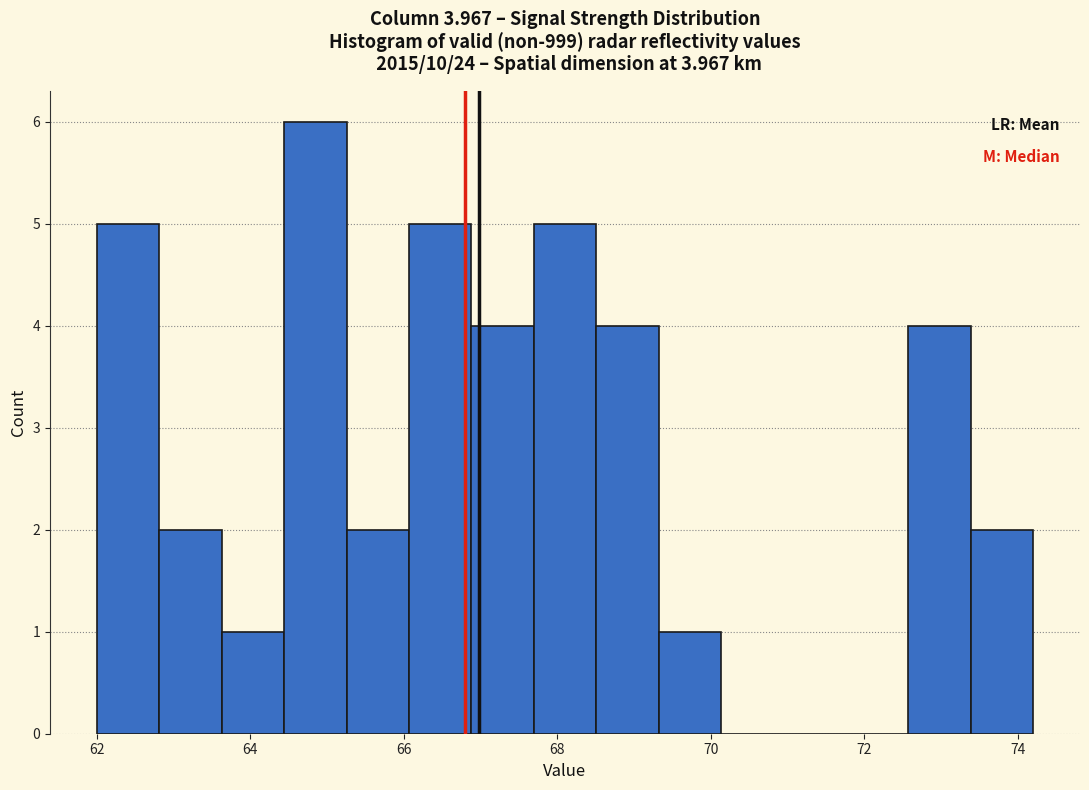

How tall is the bar that spans 66.8 to 67.6 on the x-axis? Neither the bar edges nor the heights are printed on the chart, so give them approximately, as read against the axes.

4